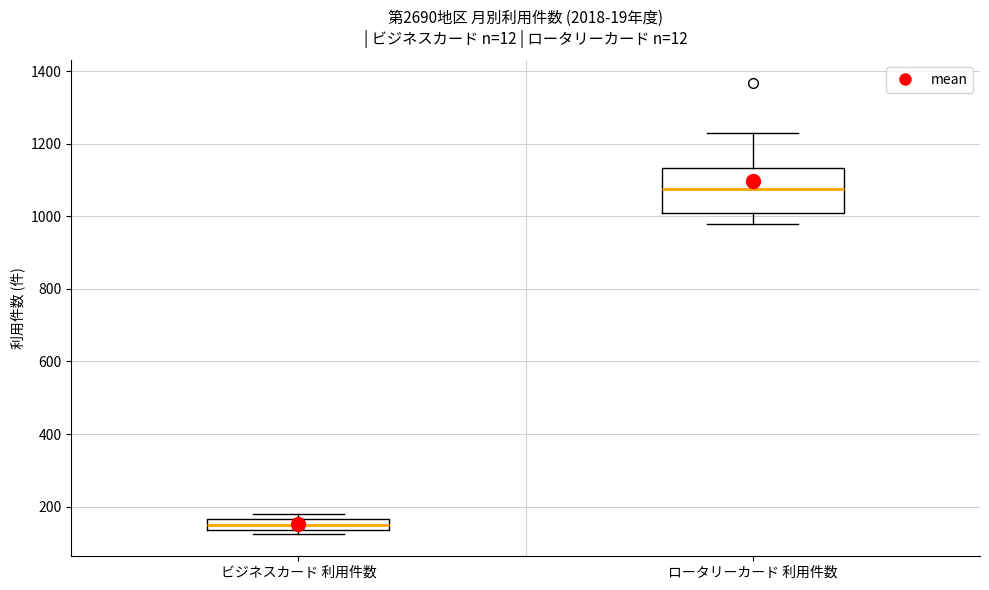

Which box is the tallest, from its lower edge to its upper edge?

ロータリーカード 利用件数